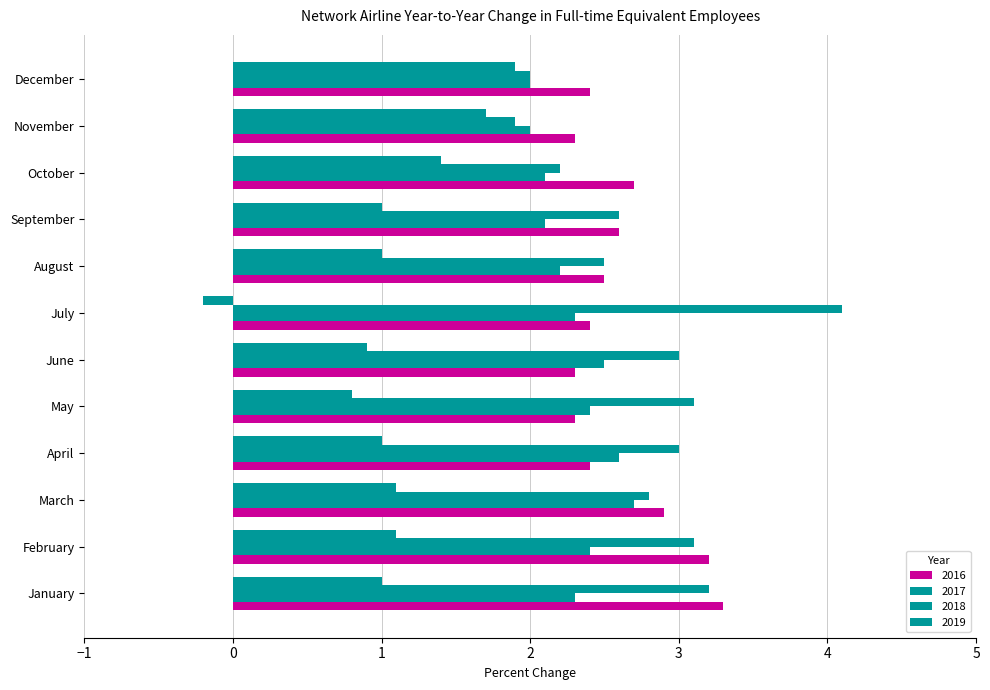

Where does the 2019 series first go above 1?

February